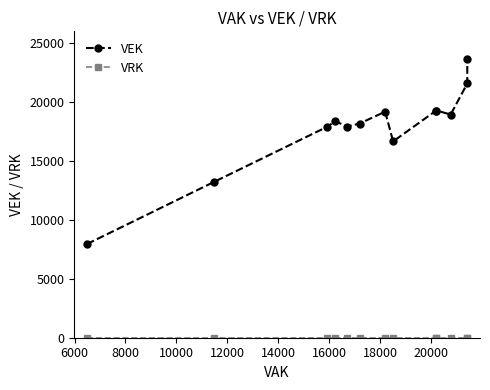

How many data points in VEK are less than 18367?

6